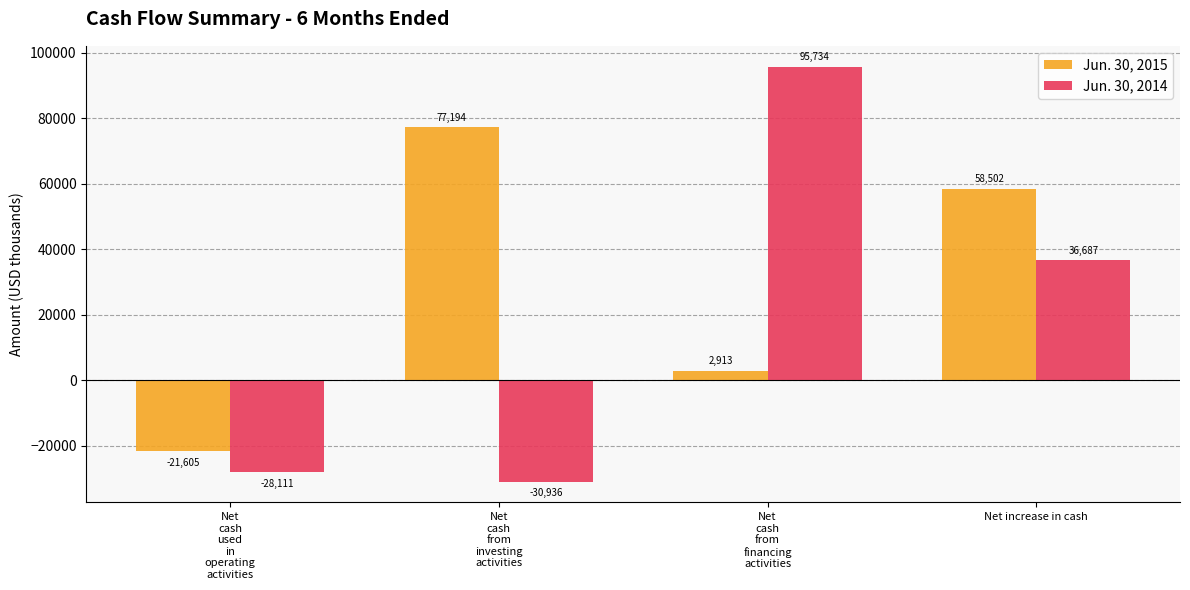

Which series has the widest spread of values?

Jun. 30, 2014